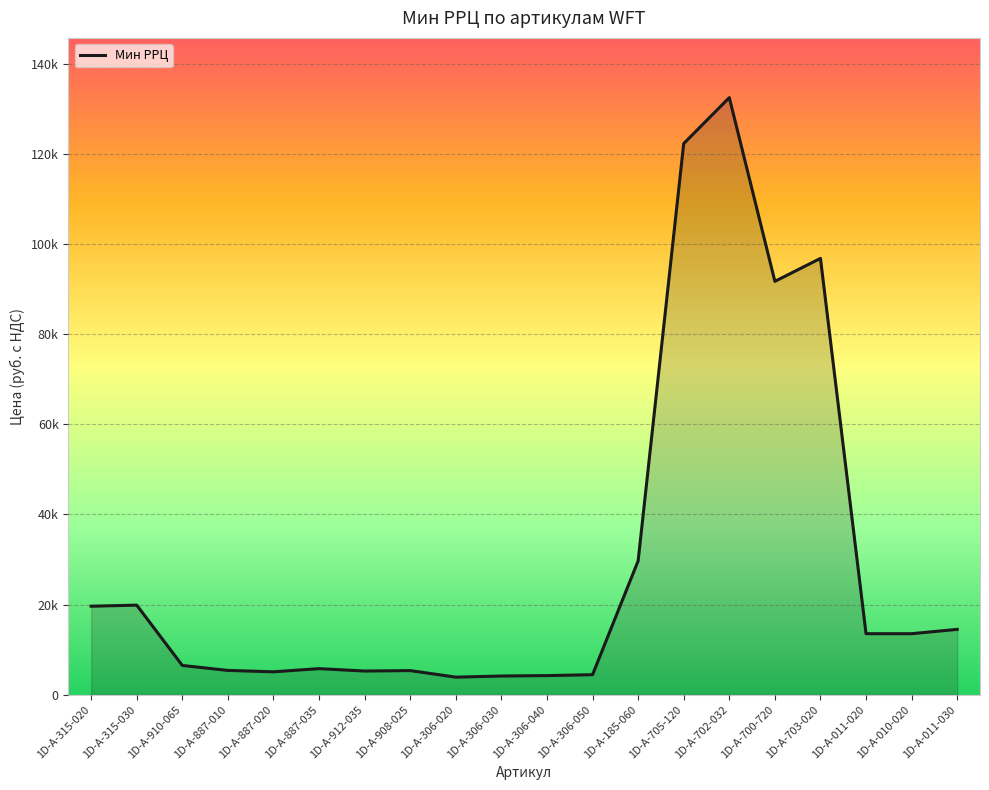

Which label corresponds to the largest value in the chart?

1D-A-702-032